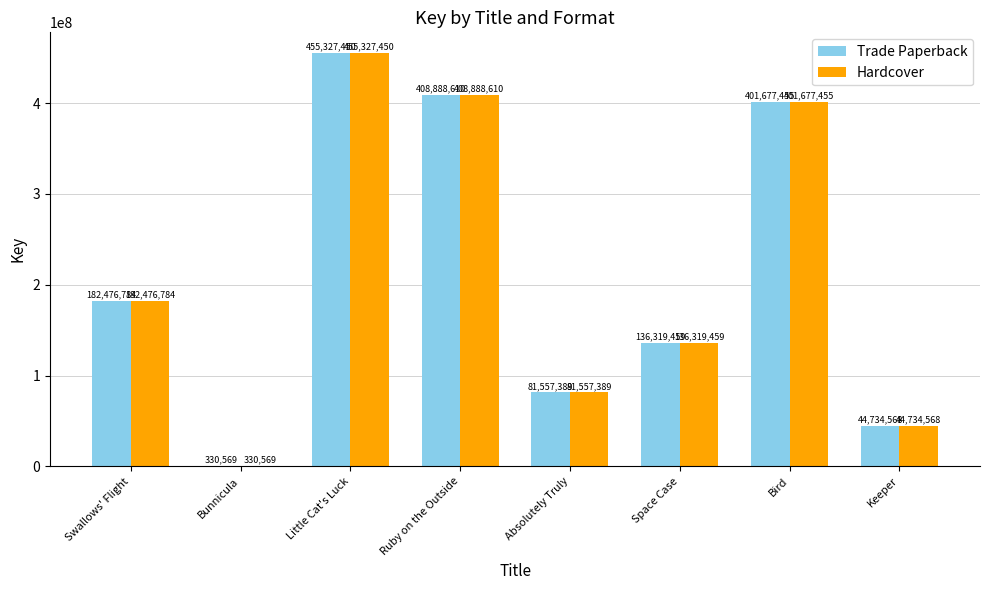

What is the total value across all series at Swallows' Flight?

364953568